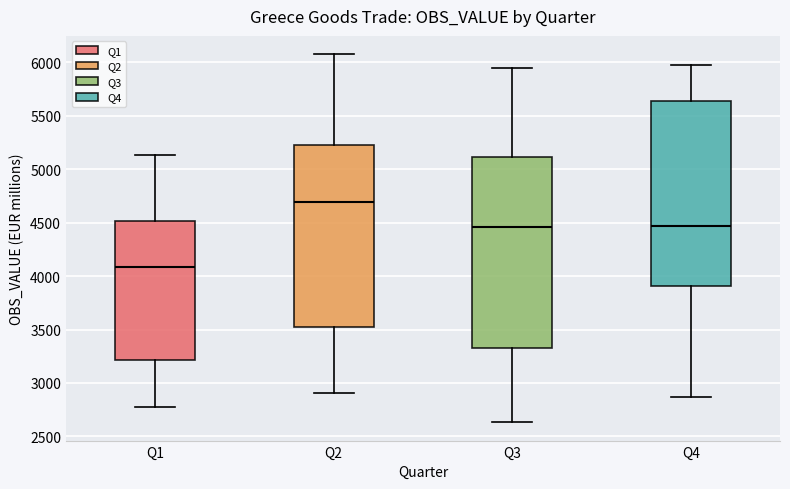

Reading left to right, transcribe this box plot: for each box, give where its median line is, the range the box spans, and where its two whiskers end, as read against the y-axis. The values are not printed on the chart, so give them approximately, as read against the axis.

Q1: median 4100, box 3200 to 4500, whiskers 2800 to 5150
Q2: median 4700, box 3500 to 5200, whiskers 2900 to 6100
Q3: median 4450, box 3350 to 5100, whiskers 2650 to 5950
Q4: median 4450, box 3900 to 5650, whiskers 2850 to 6000